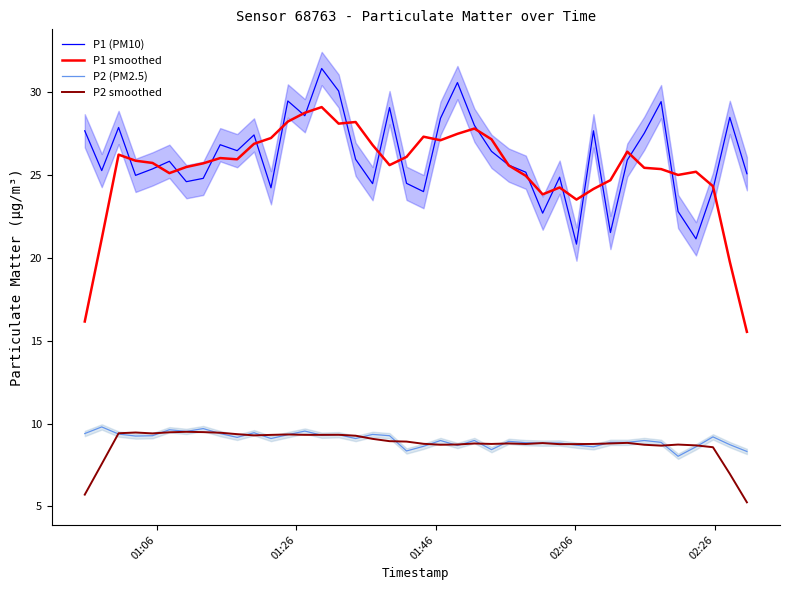

What is the minimum value for P1 smoothed?

15.5